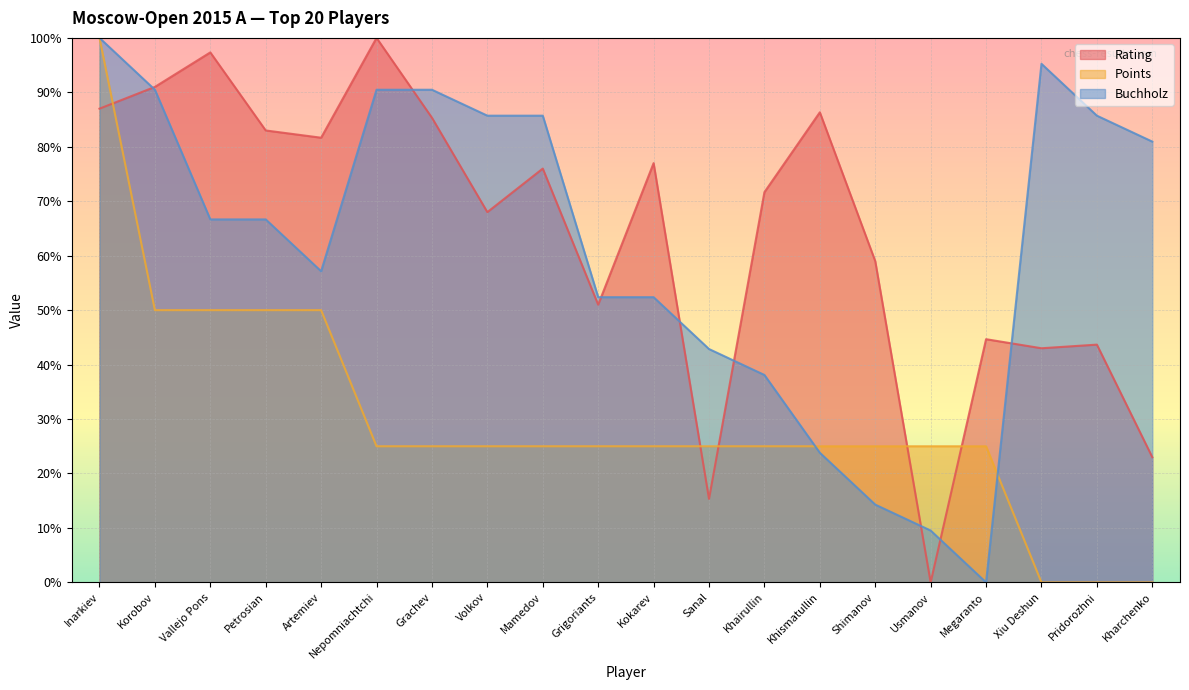

Rank the series at Inarkiev from highest to lowest value.

Points, Buchholz, Rating